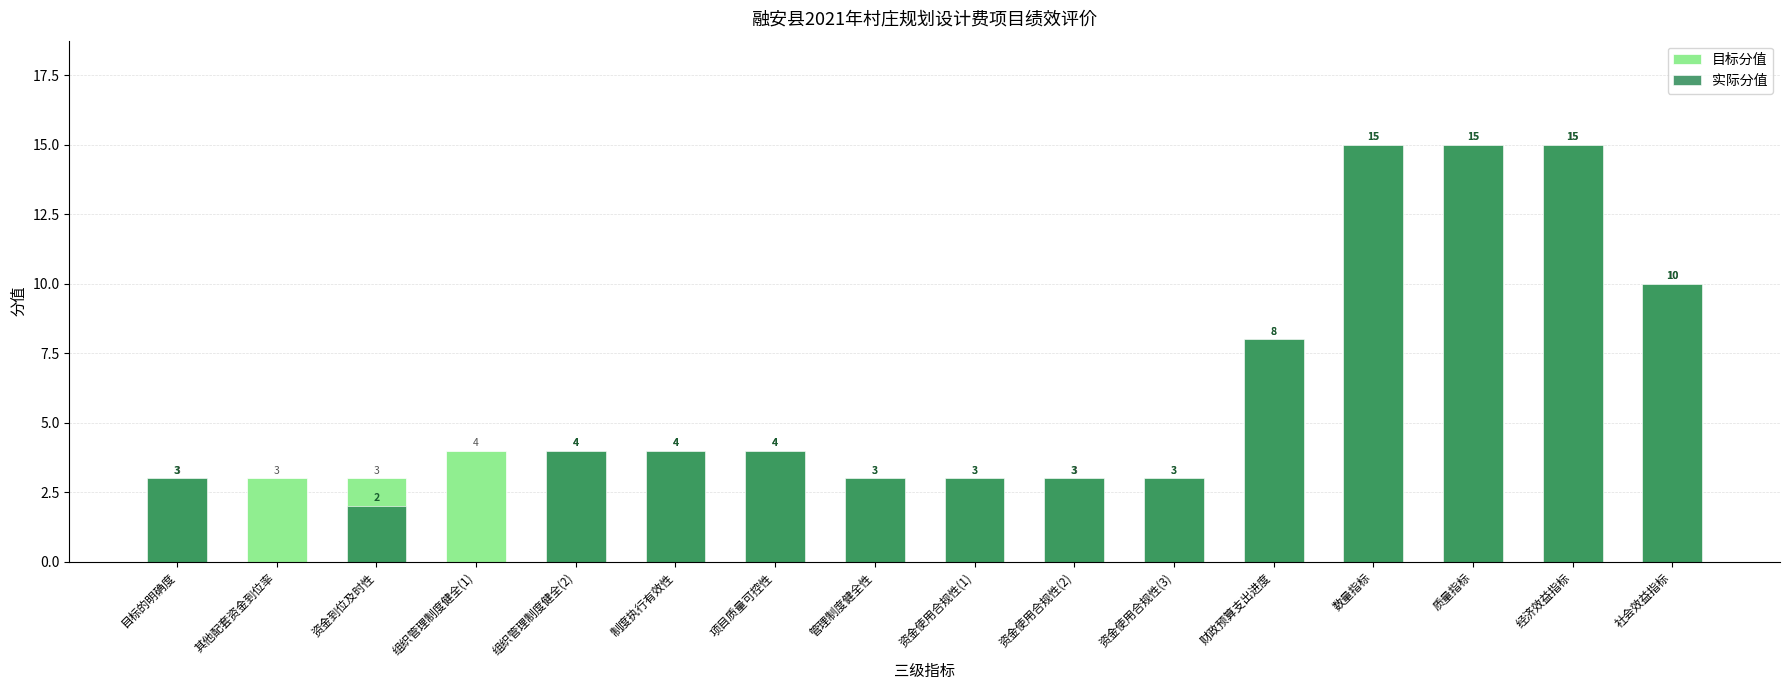

What is the difference between the maximum and second lowest values in the 目标分值 series?

12